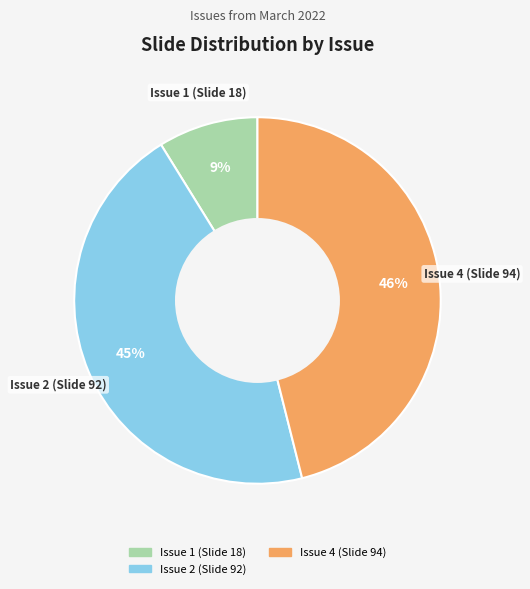

True or false: Issue 4 (Slide 94) accounts for 52% of the total.

False